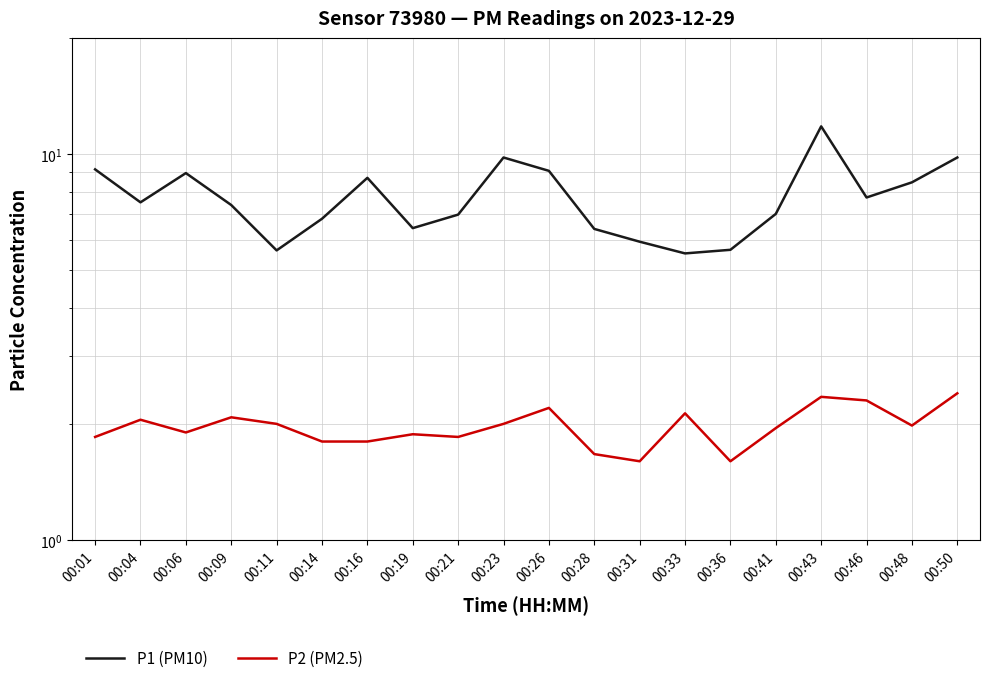

At how many categories does at least one series exceed 2?

20